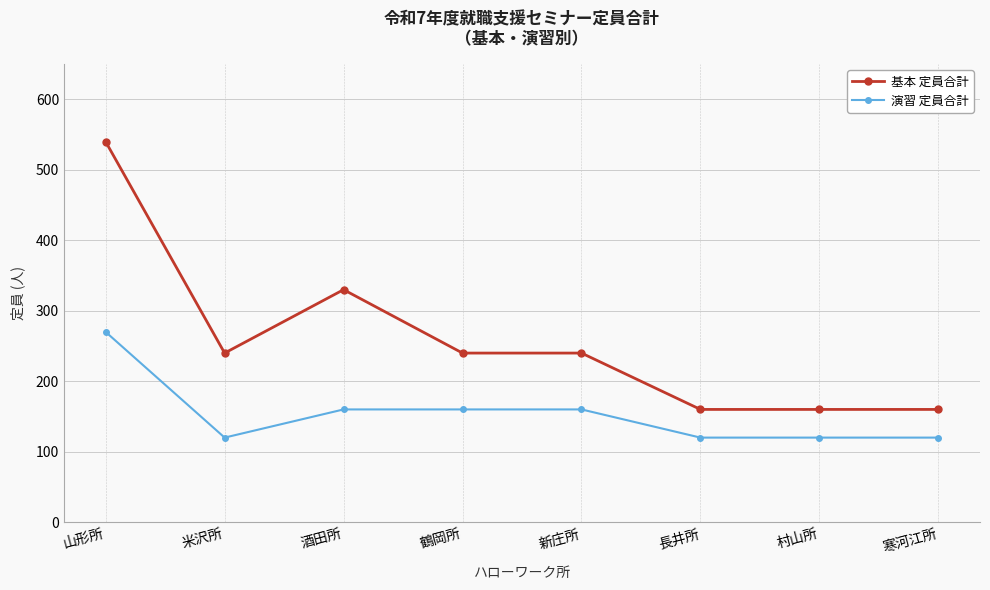

Count the 基本 定員合計 values in the range 160 to 330.

7